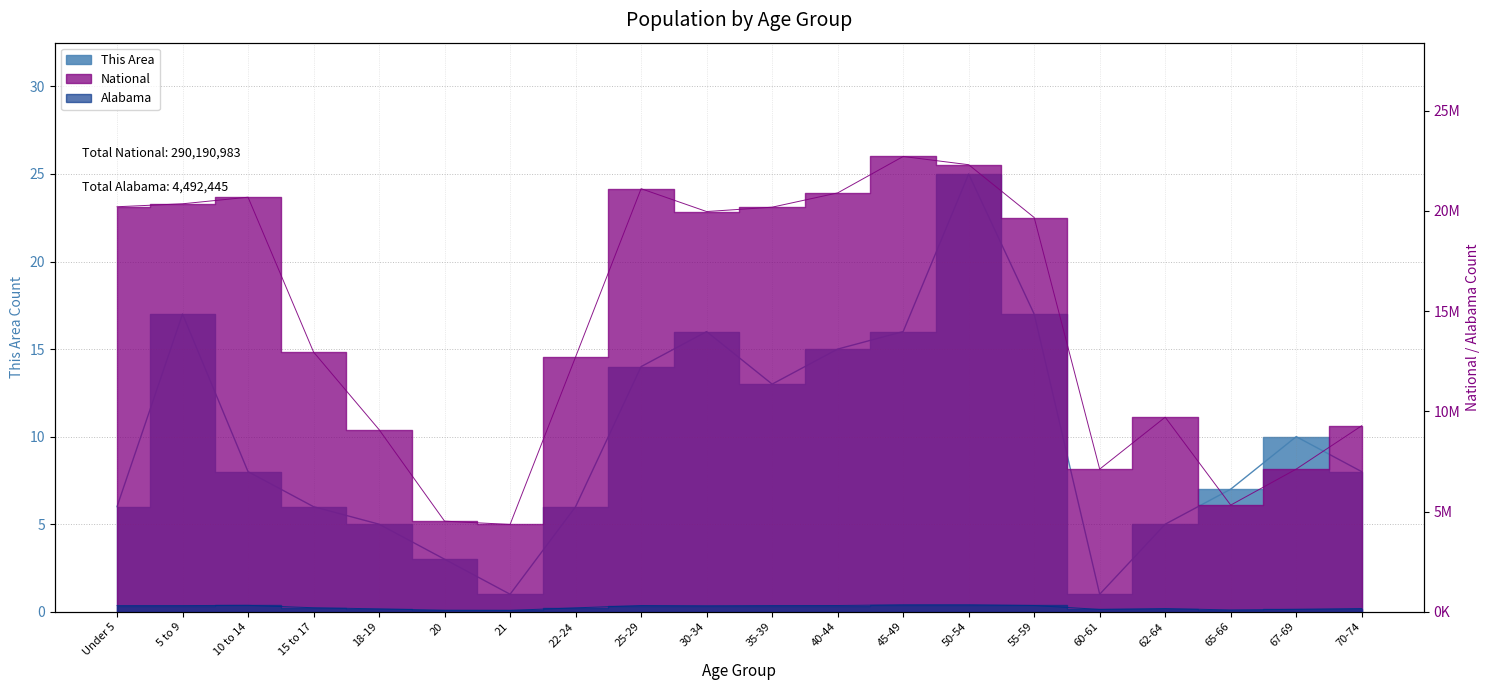

What are all the series names shown in the legend?

This Area, Alabama, National